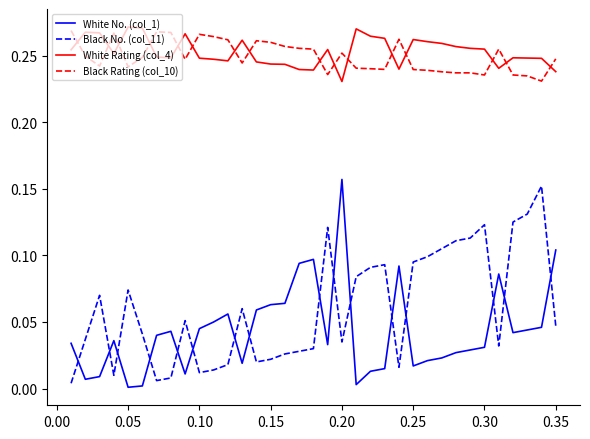

True or false: Black Rating (col_10) and Black No. (col_11) cross at least once.

False